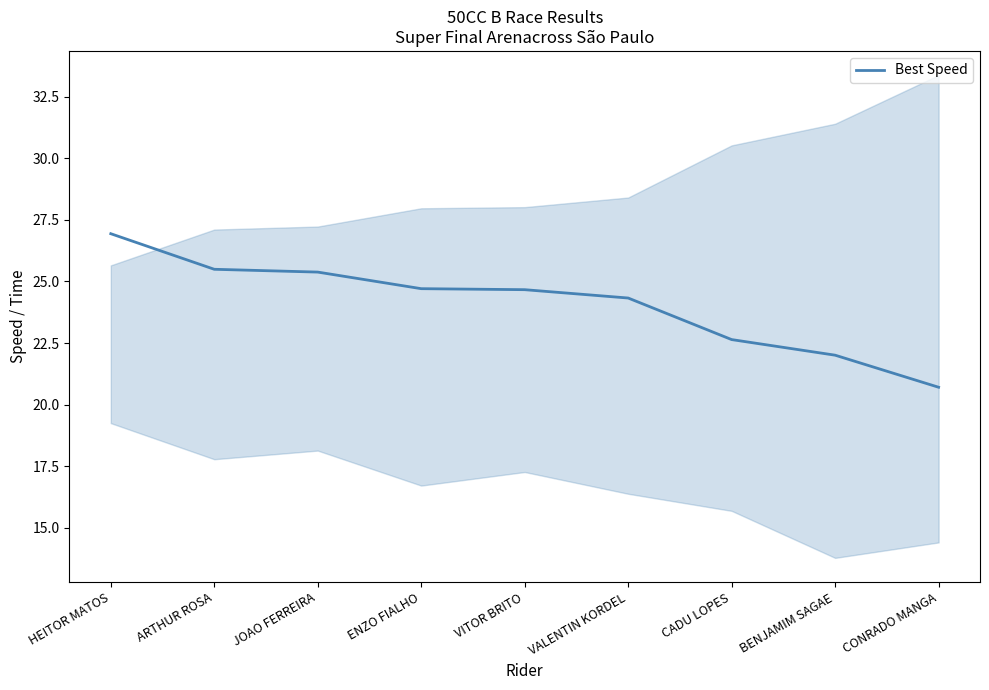

Reading right to left, extract all data points from this chart.

CONRADO MANGA=20.7	BENJAMIM SAGAE=22.0	CADU LOPES=22.6	VALENTIN KORDEL=24.3	VITOR BRITO=24.7	ENZO FIALHO=24.7	JOAO FERREIRA=25.4	ARTHUR ROSA=25.5	HEITOR MATOS=26.9